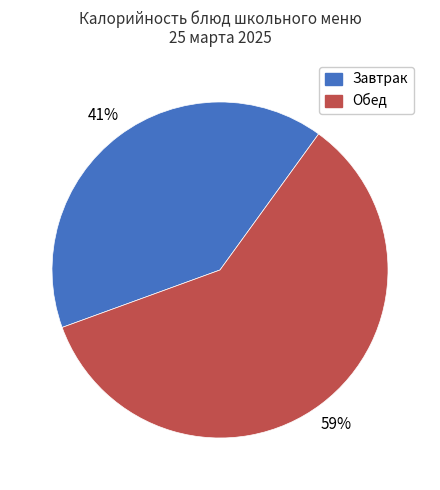

Does any single category account for the majority?

Yes